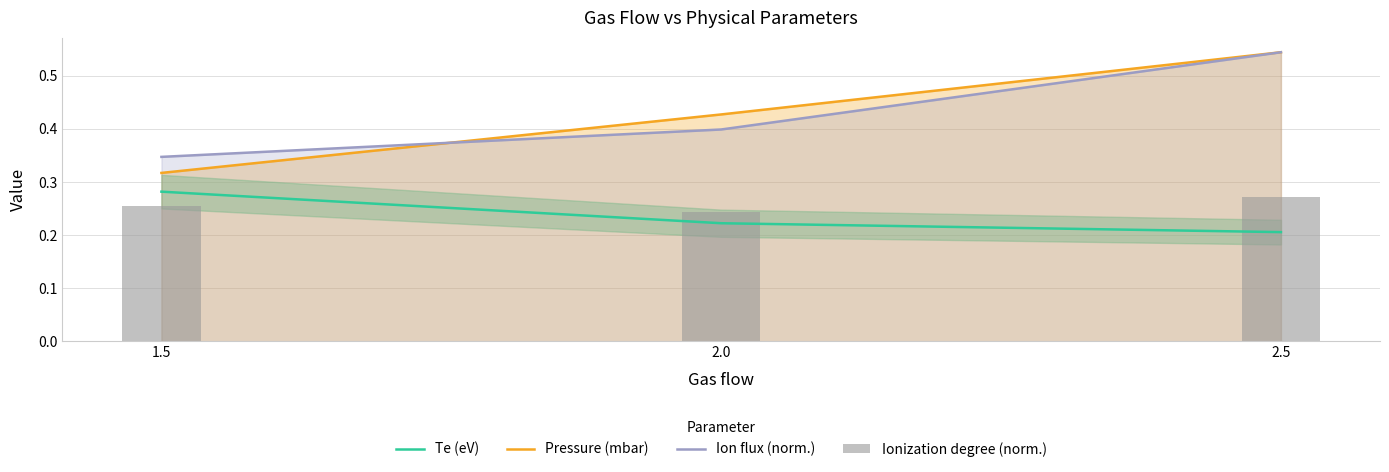

Rank the categories by Ion flux (norm.) value from highest to lowest.

2.5, 2.0, 1.5